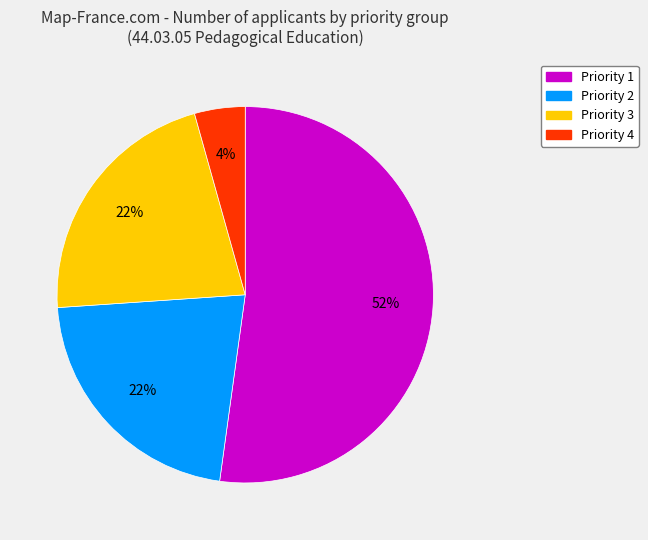

To the nearest percent, what is the average slice percentage?

25%